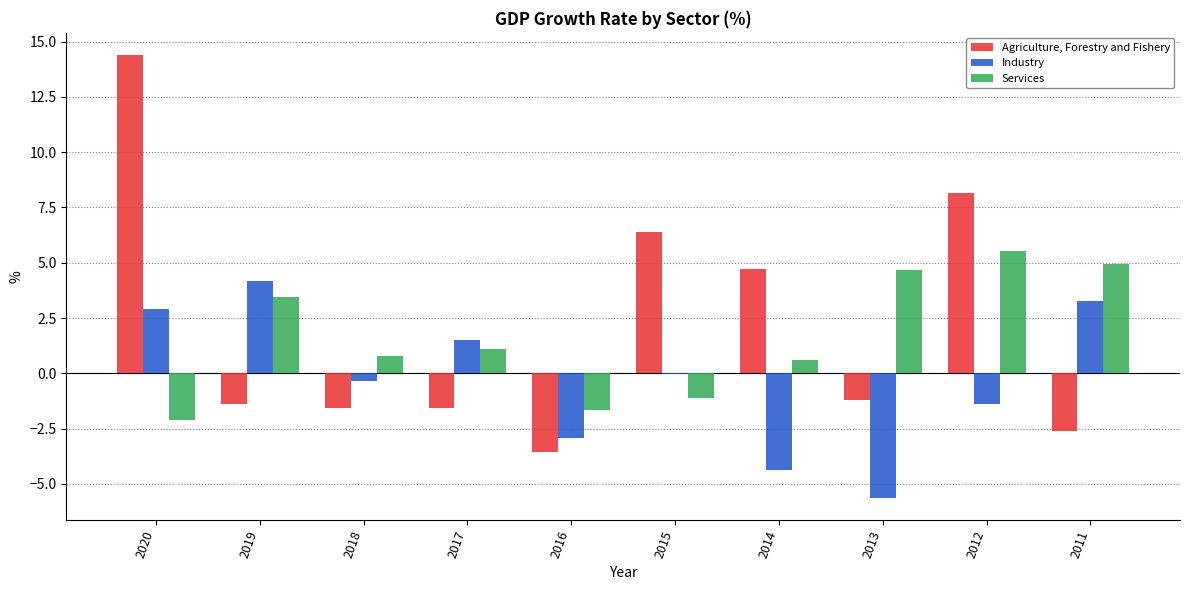

Which category has the highest value in the Agriculture, Forestry and Fishery series?

2020